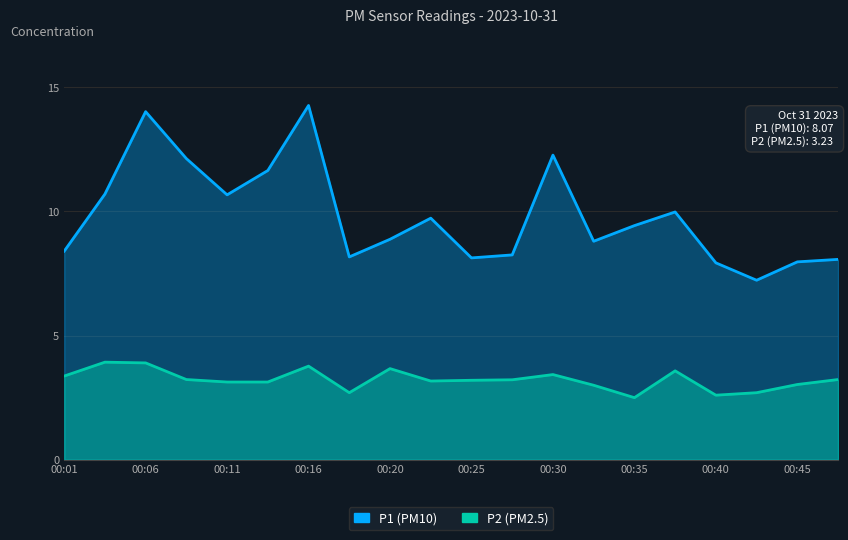

How many interior local valleys does the P1 series have?

5